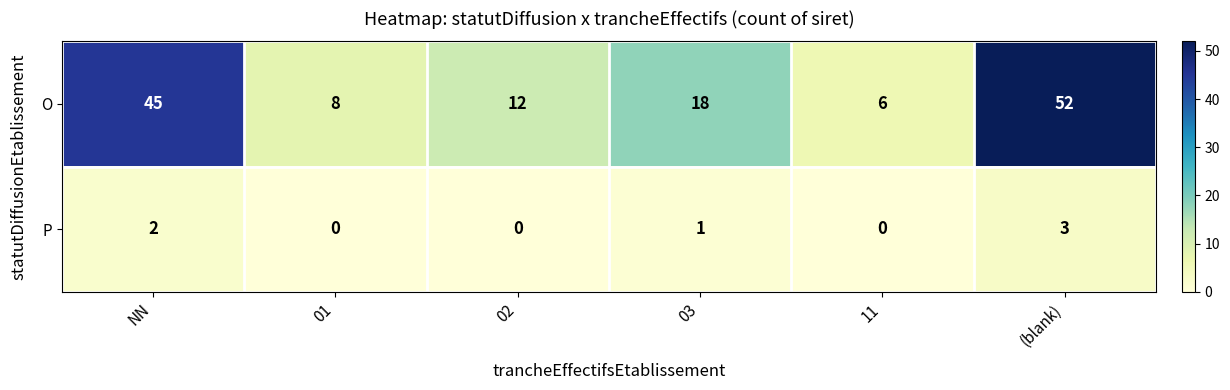

The value of O at (blank) is 52. True or false?

True